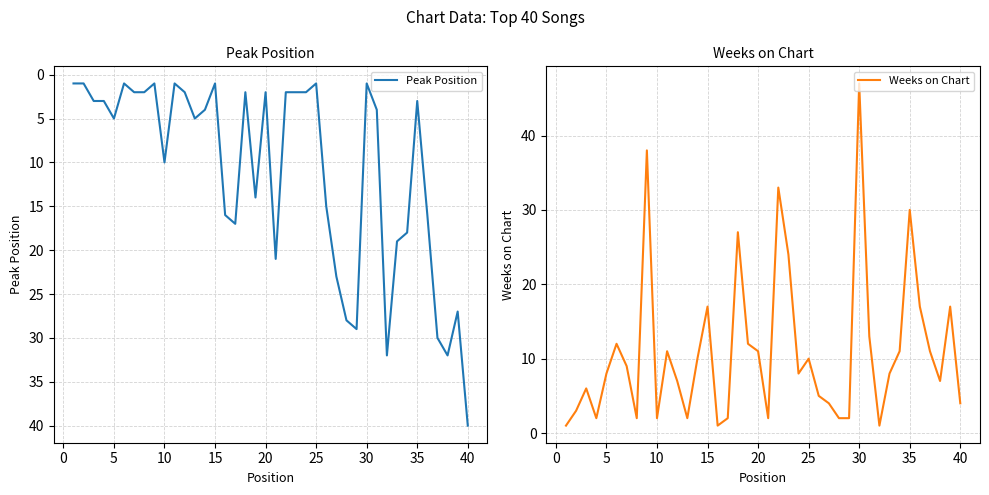

The value of Peak Position at 40 is 65. True or false?

False